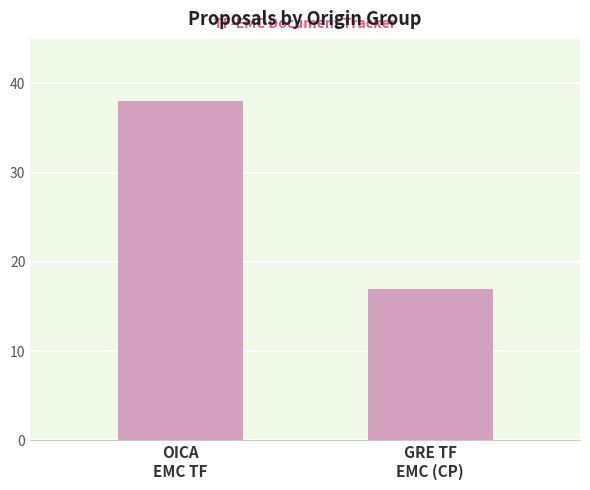

What is the change in value from OICA
EMC TF to GRE TF
EMC (CP)?

-21